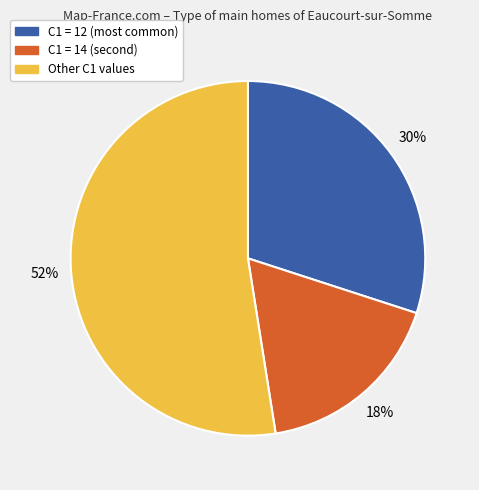

Is there a majority slice in this chart?

Yes